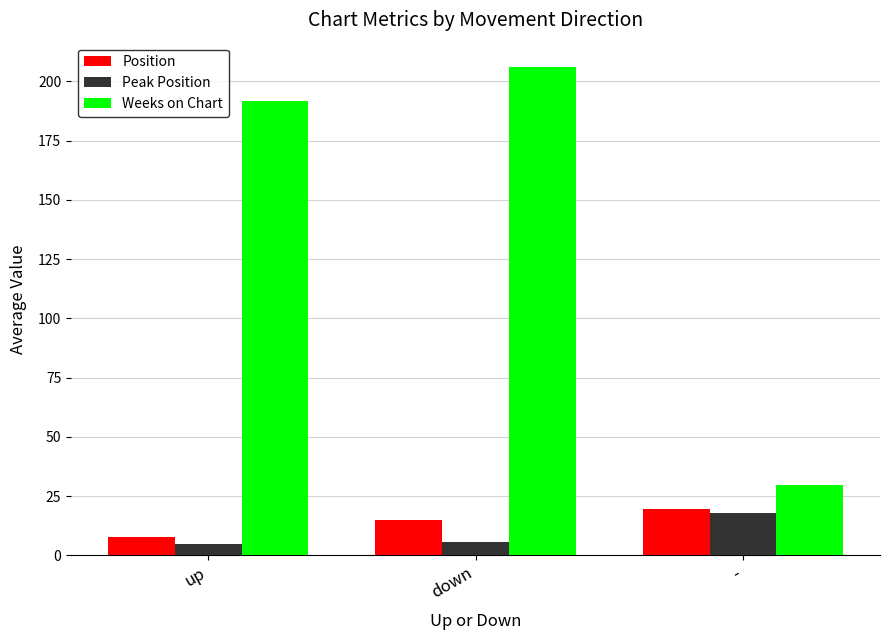

True or false: Peak Position has a value of 5.5 at down.

True